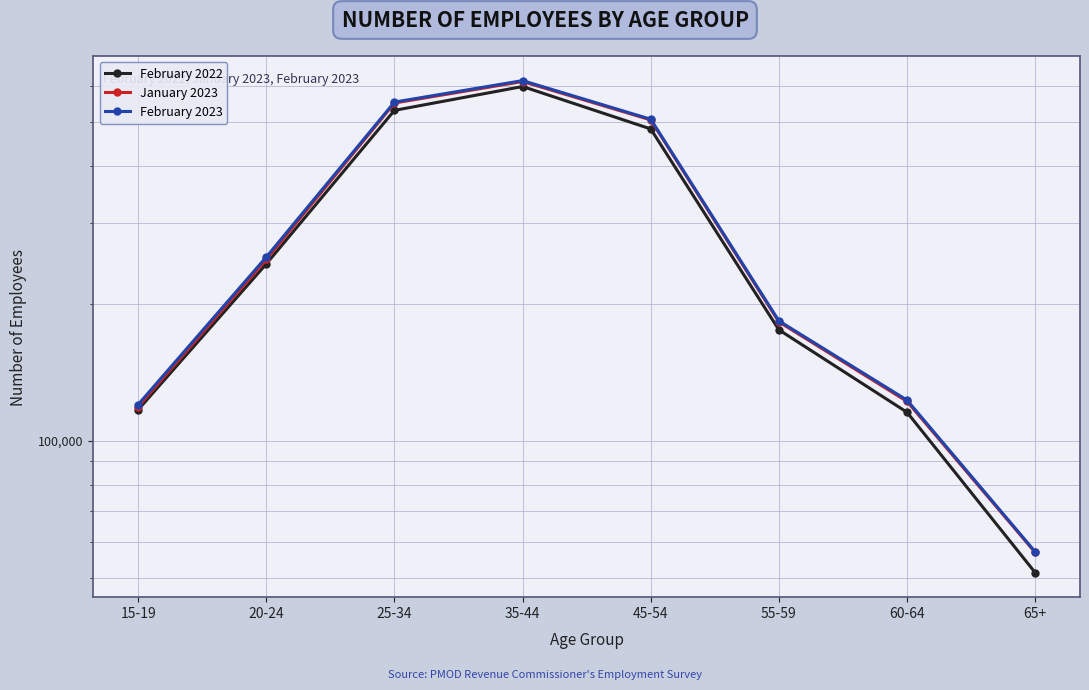

What is the average value of the February 2022 series?

289650